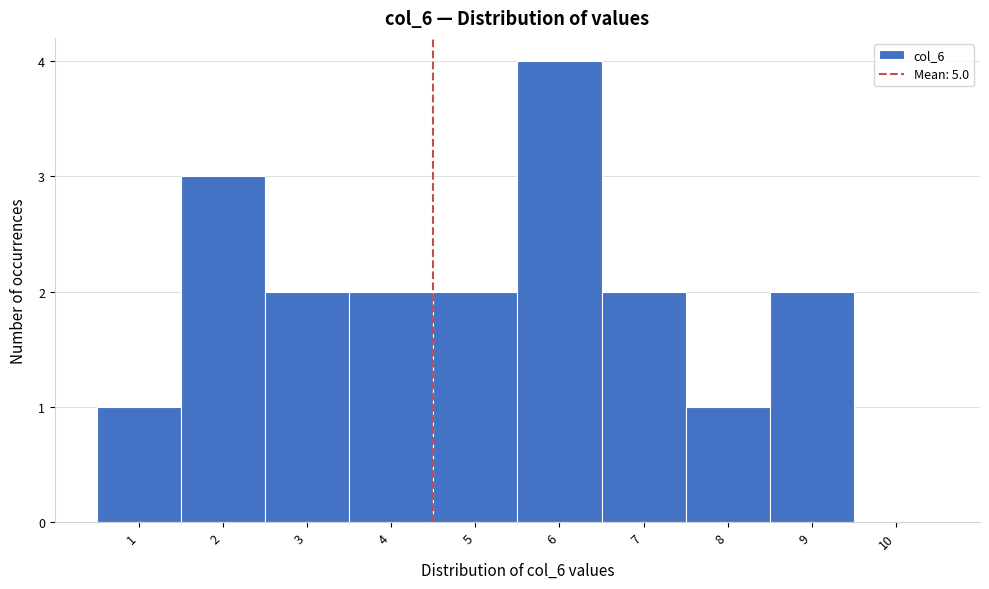

What is the ratio of the value at 4 to the value at 6?

0.5